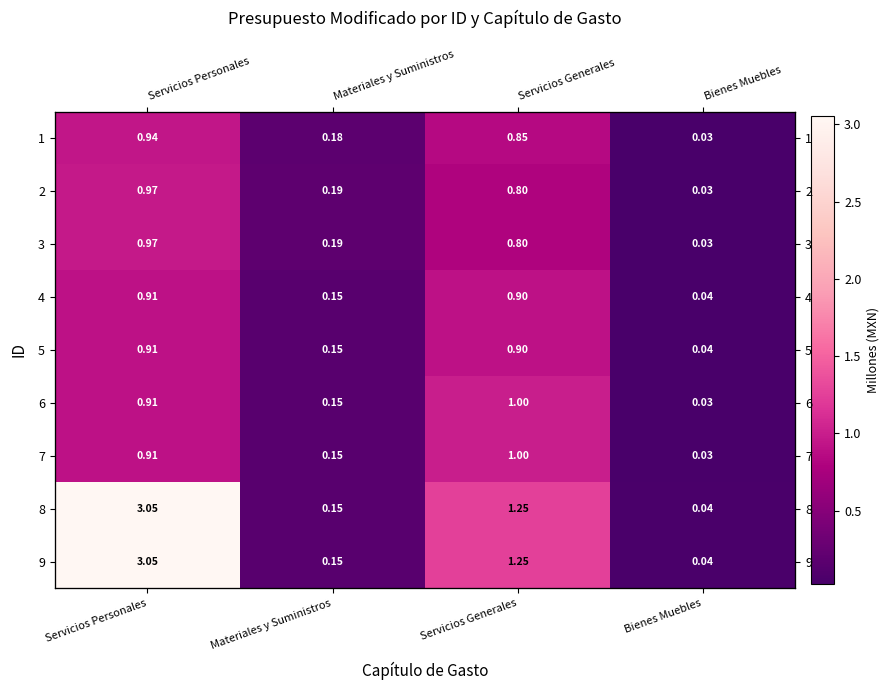

What is the difference between the 4 values at Materiales y Suministros and Bienes Muebles?

0.1